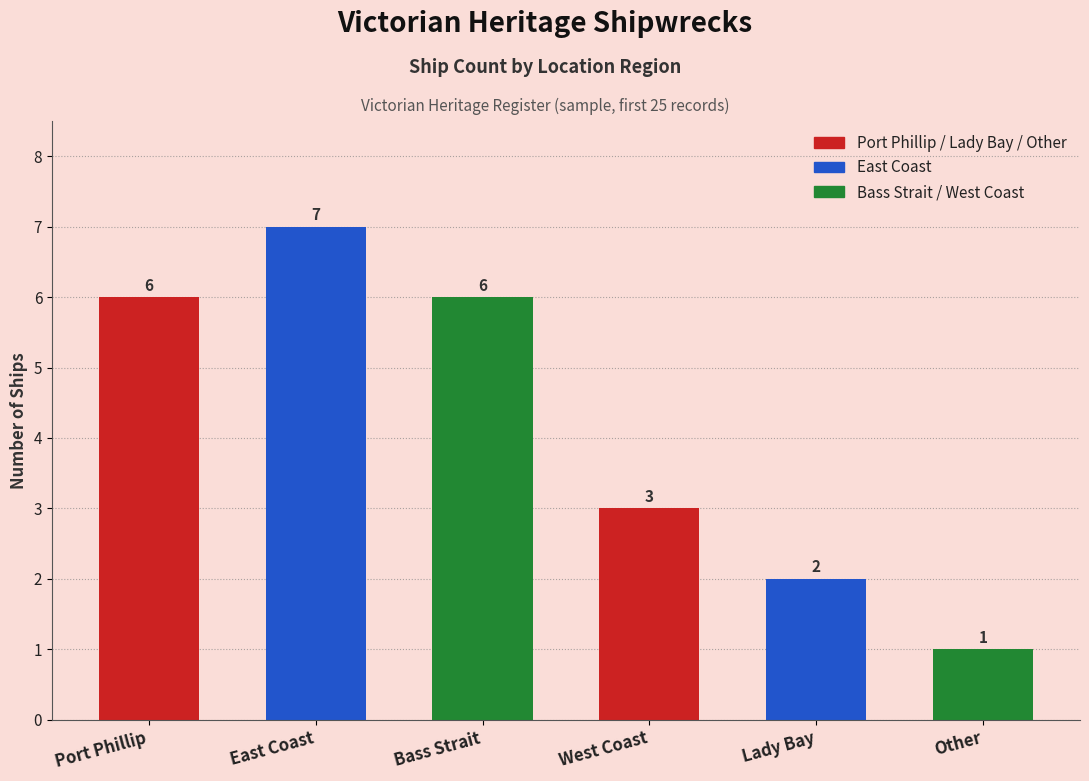

Count the values in the range 2 to 6.

4